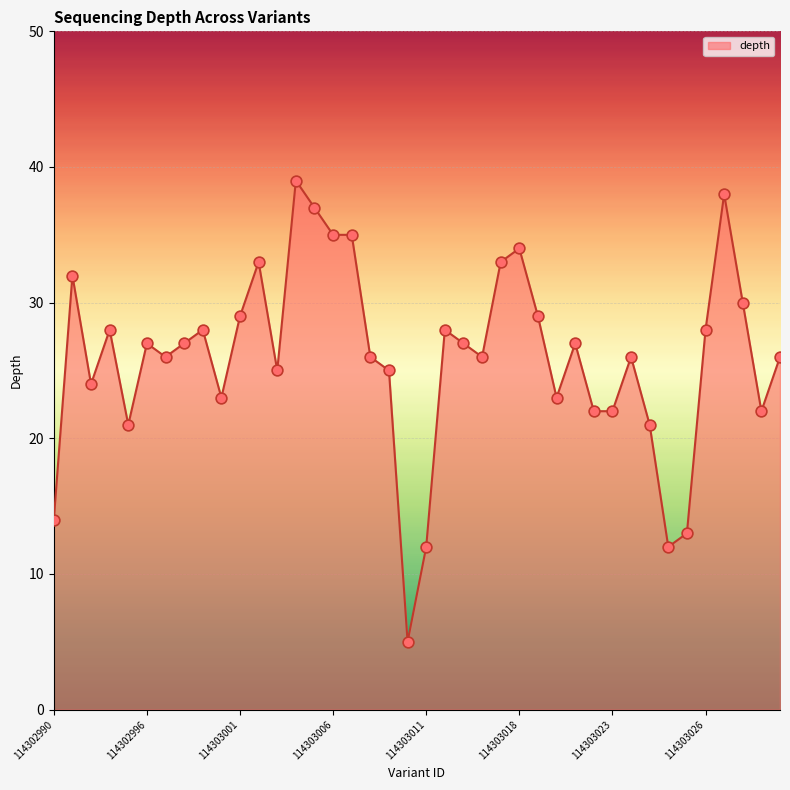

What is the maximum value shown in the chart?

39